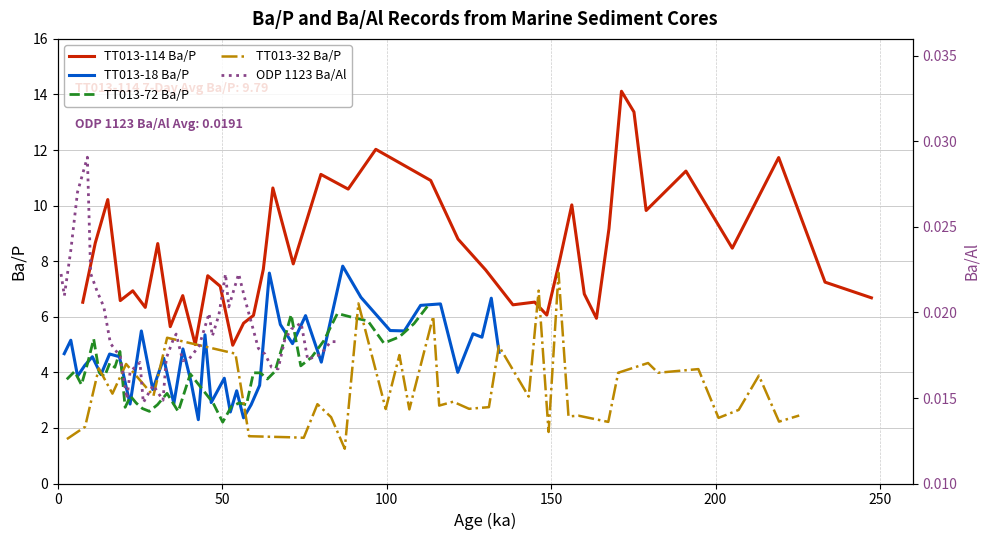

List the series in order of their peak value, highest first.

TT013-114 Ba/P, TT013-18 Ba/P, TT013-32 Ba/P, TT013-72 Ba/P, ODP 1123 Ba/Al